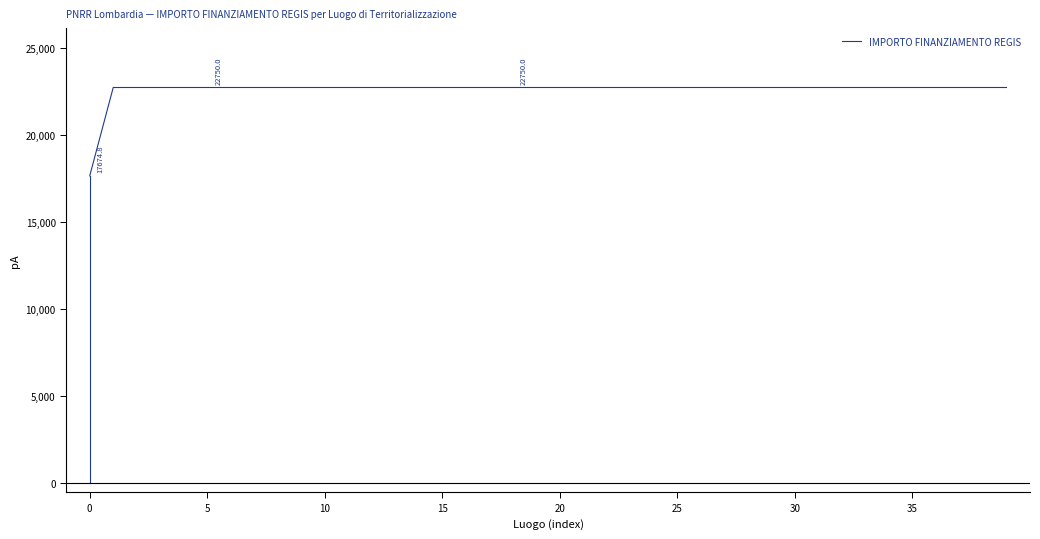

What is the maximum value shown in the chart?

22750.0